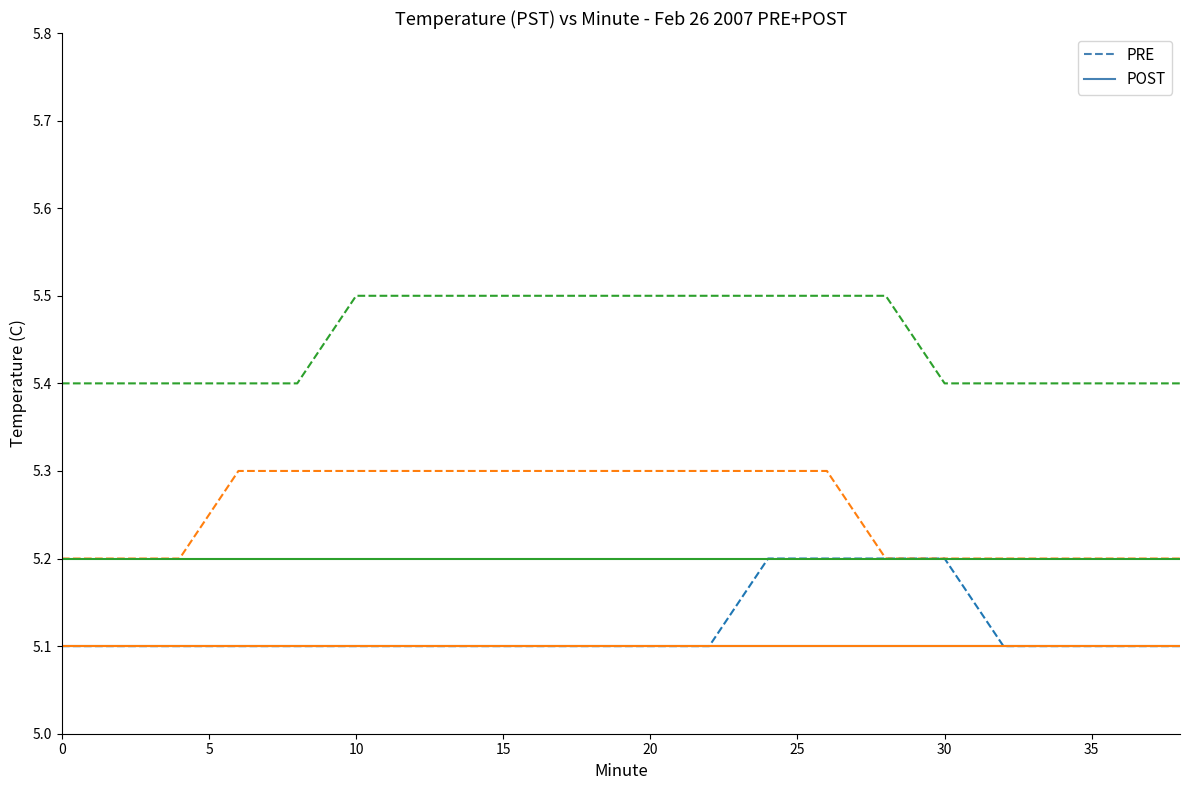

What is the average value of the PRE series?

5.1